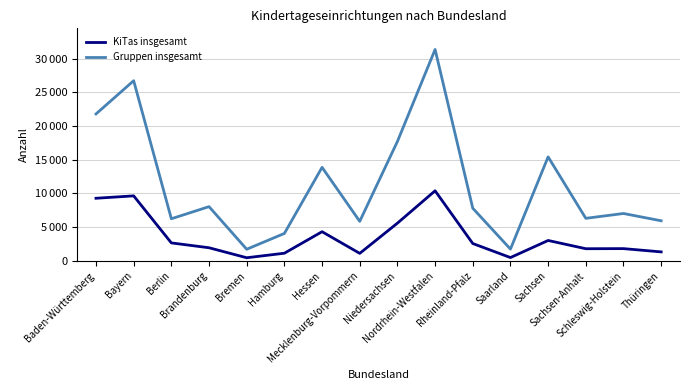

What is the approximate value of KiTas insgesamt at Sachsen, to the nearest 50?

3000